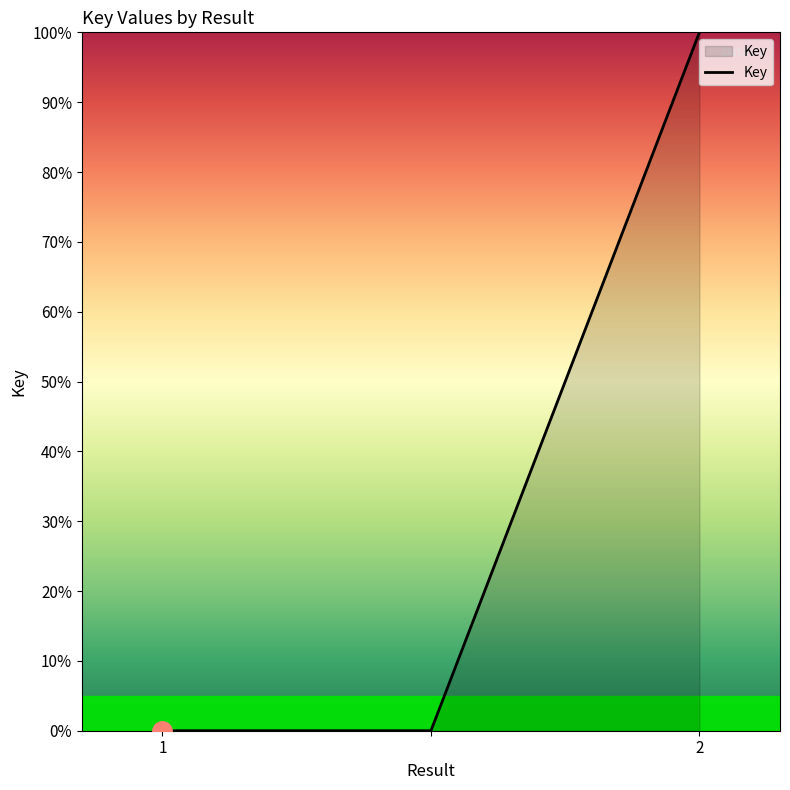

What is the difference between the maximum and minimum values?

100